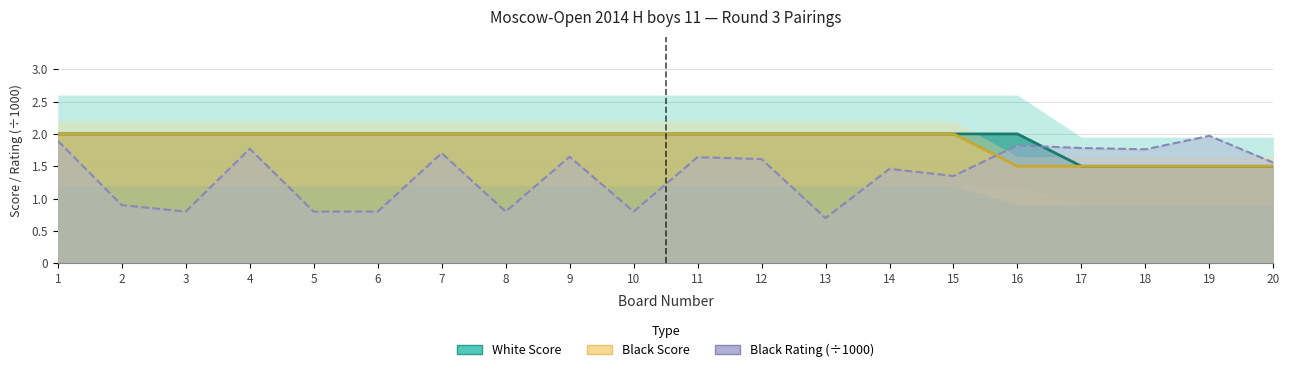

What is the value of the White Score point at the 11th from the left?

2.0